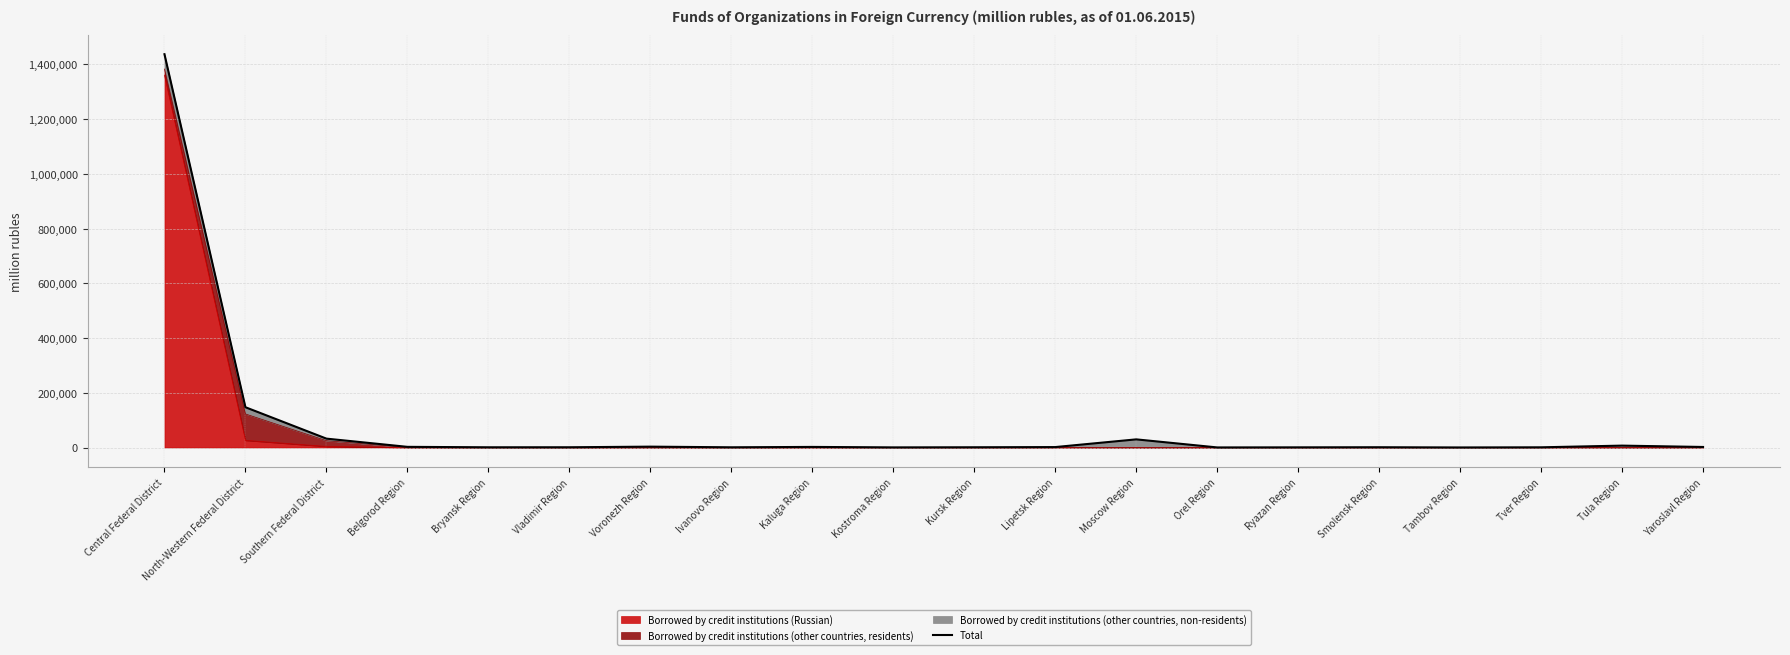

What is the smallest value displayed?

239